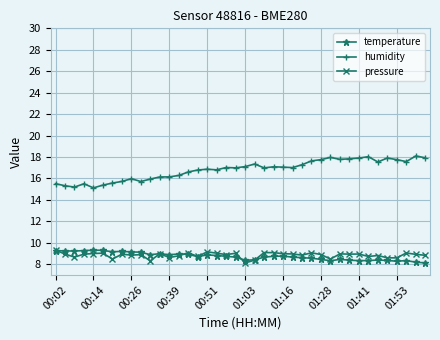

Which series has the widest spread of values?

humidity